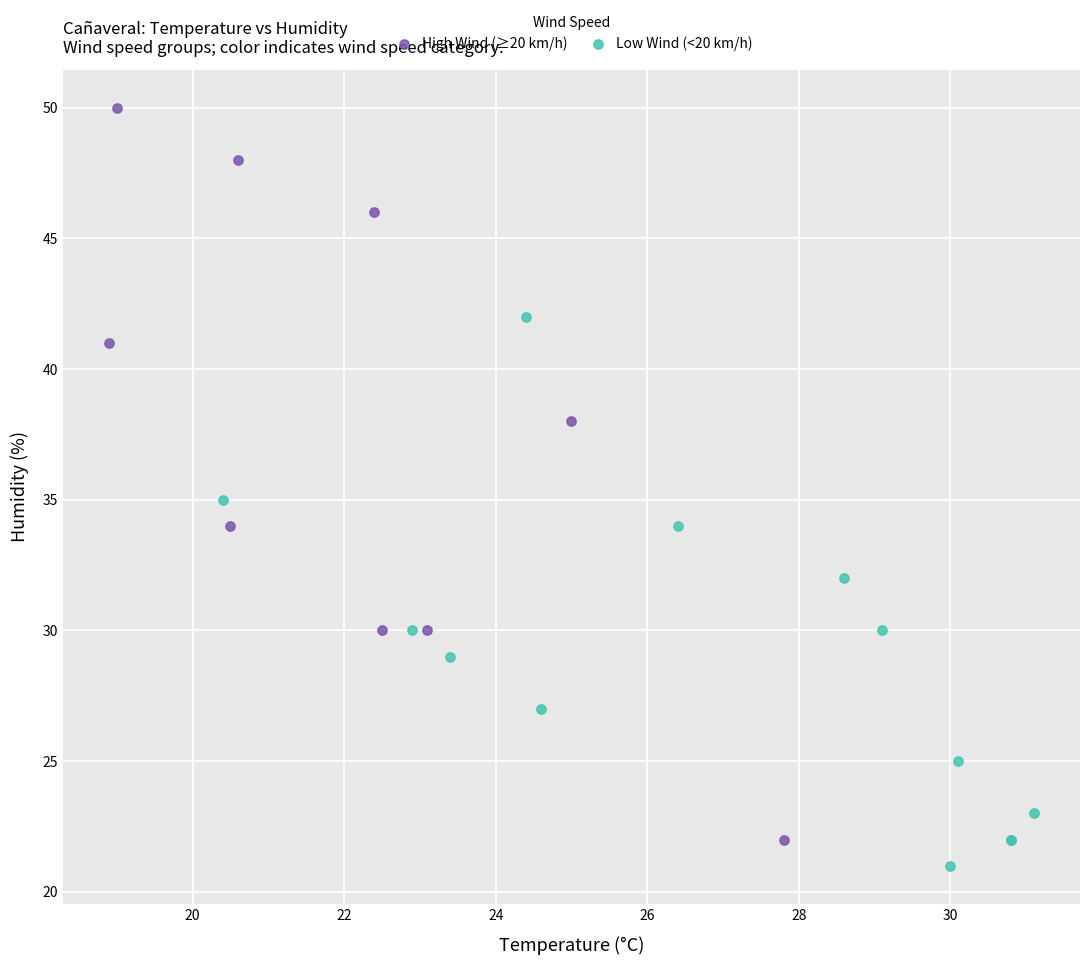

Which series contains the highest Y value?

High Wind (≥20 km/h)